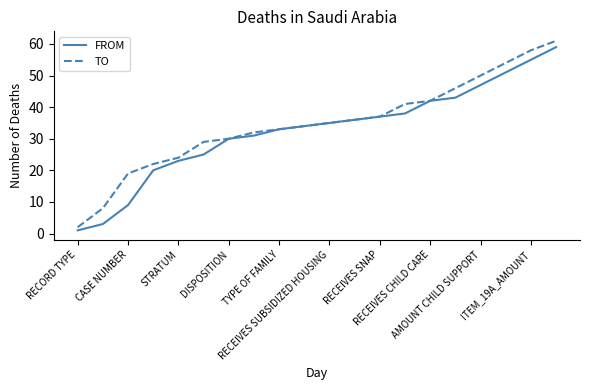

How many values in the FROM series are below 35?

10